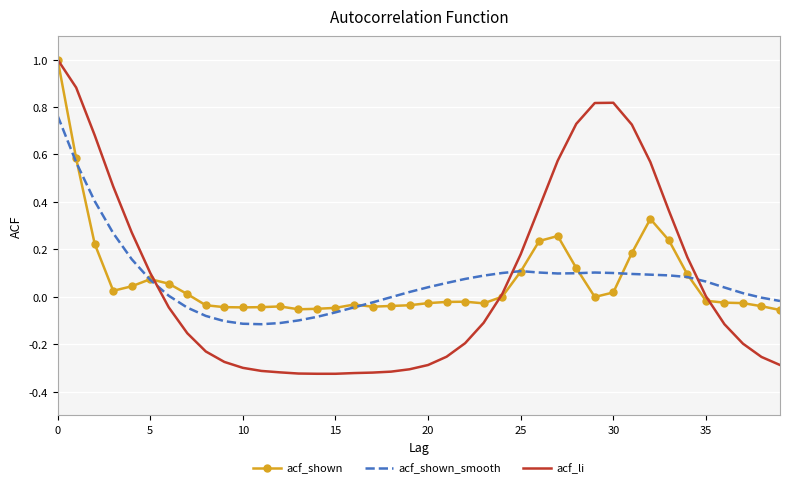

Which series has the widest spread of values?

acf_li